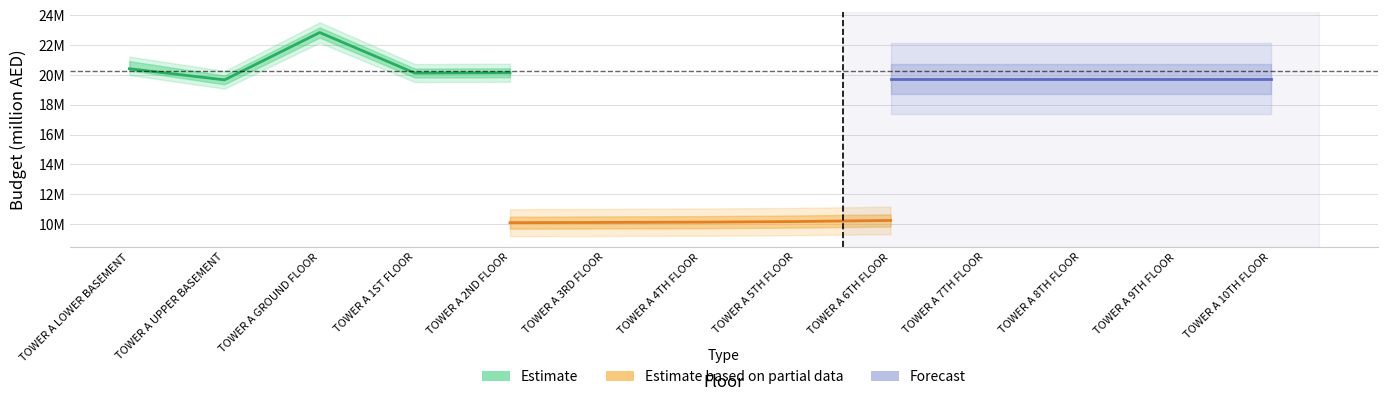

What is the spread (max minus min) of values at TOWER A 2ND FLOOR?

9.9